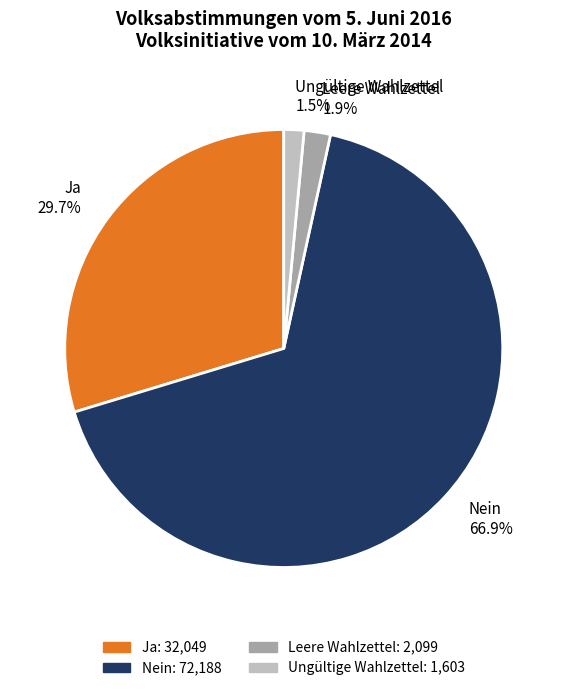

Which has a higher value, Nein or Leere Wahlzettel?

Nein